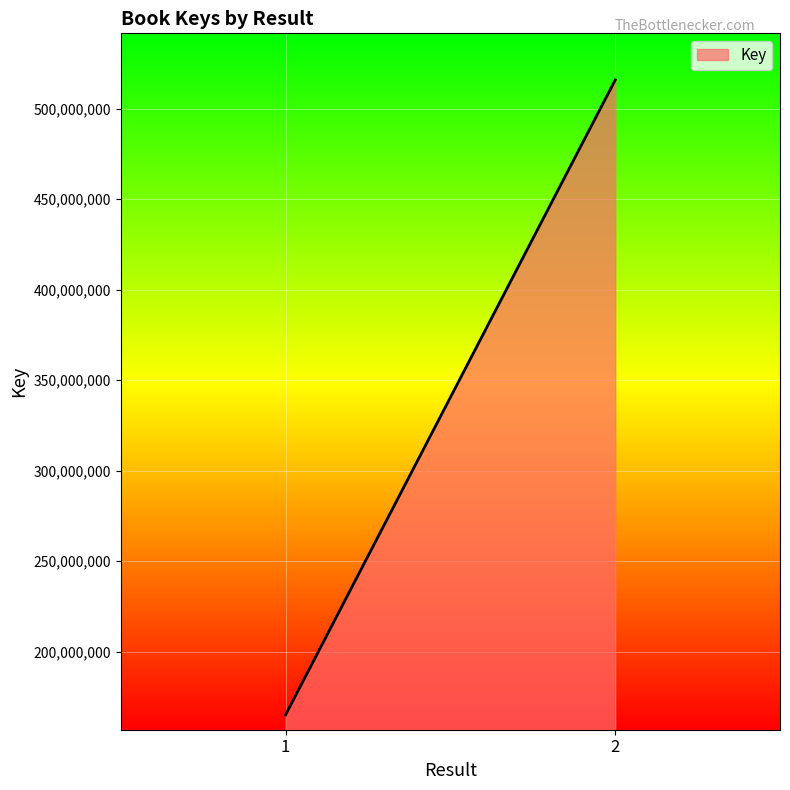

Reading left to right, what are all the values shown in this chart?

165023072	515913524